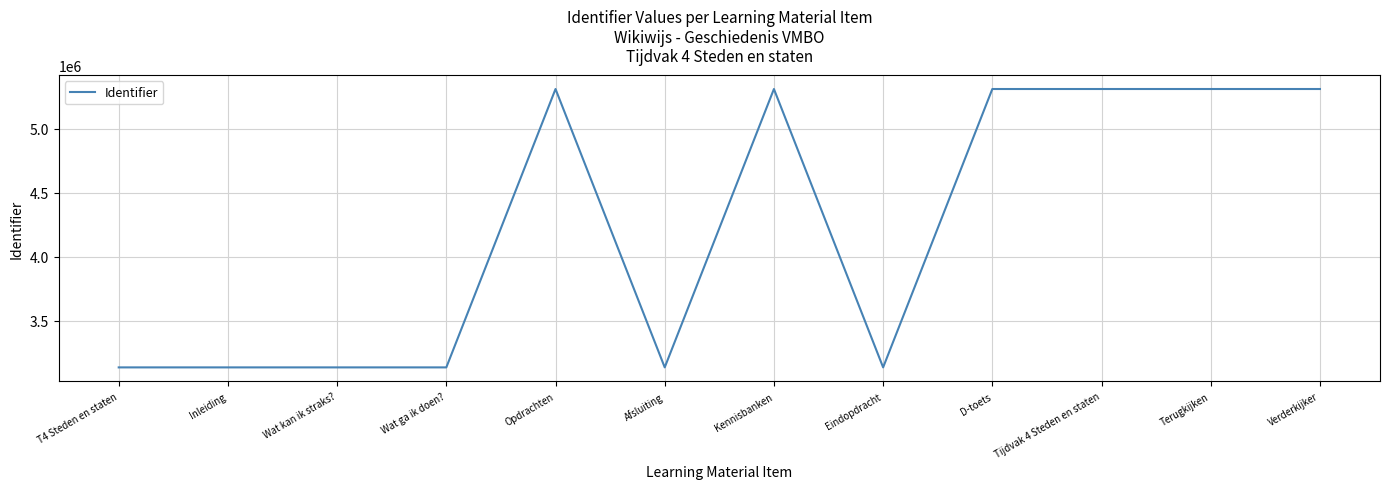

What is the difference between the maximum and minimum values?

2175809